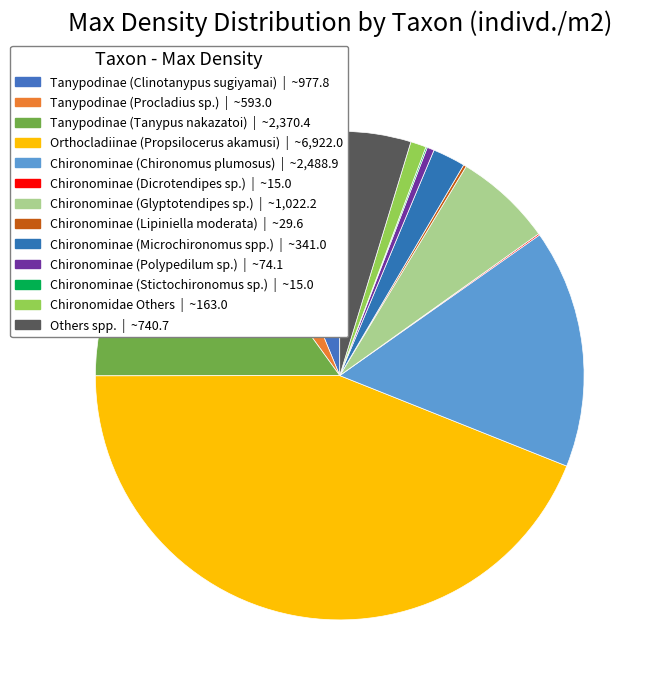

Is it true that Chironominae (Polypedilum sp.) is 1% of the pie?

False